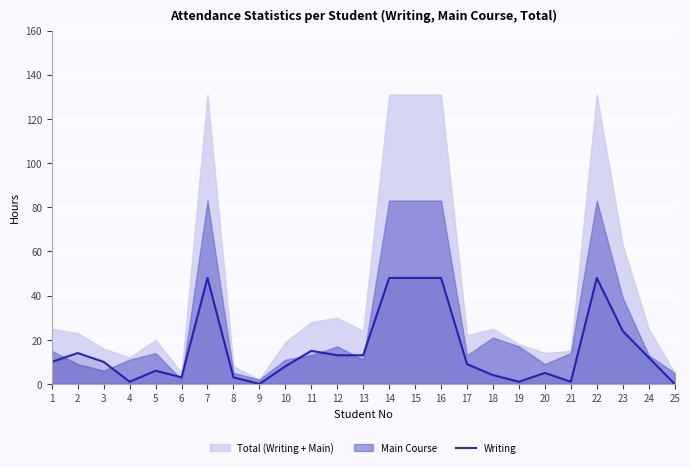

The value of Writing at 10 is 8. True or false?

True